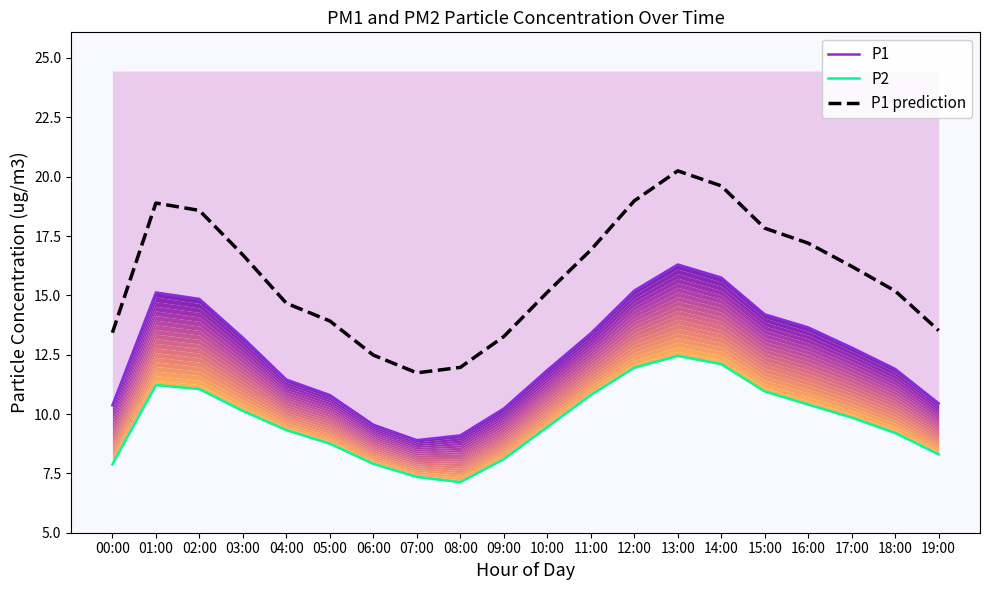

Where does the P1 prediction series first go above 16?

01:00